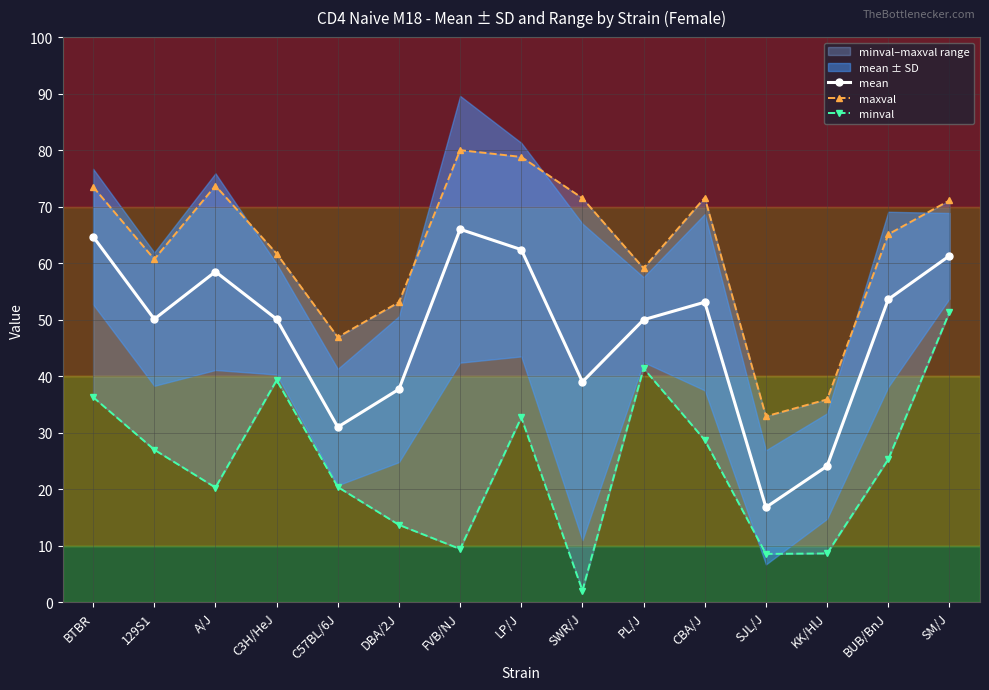

What is the label of the 15th point from the left?

SM/J